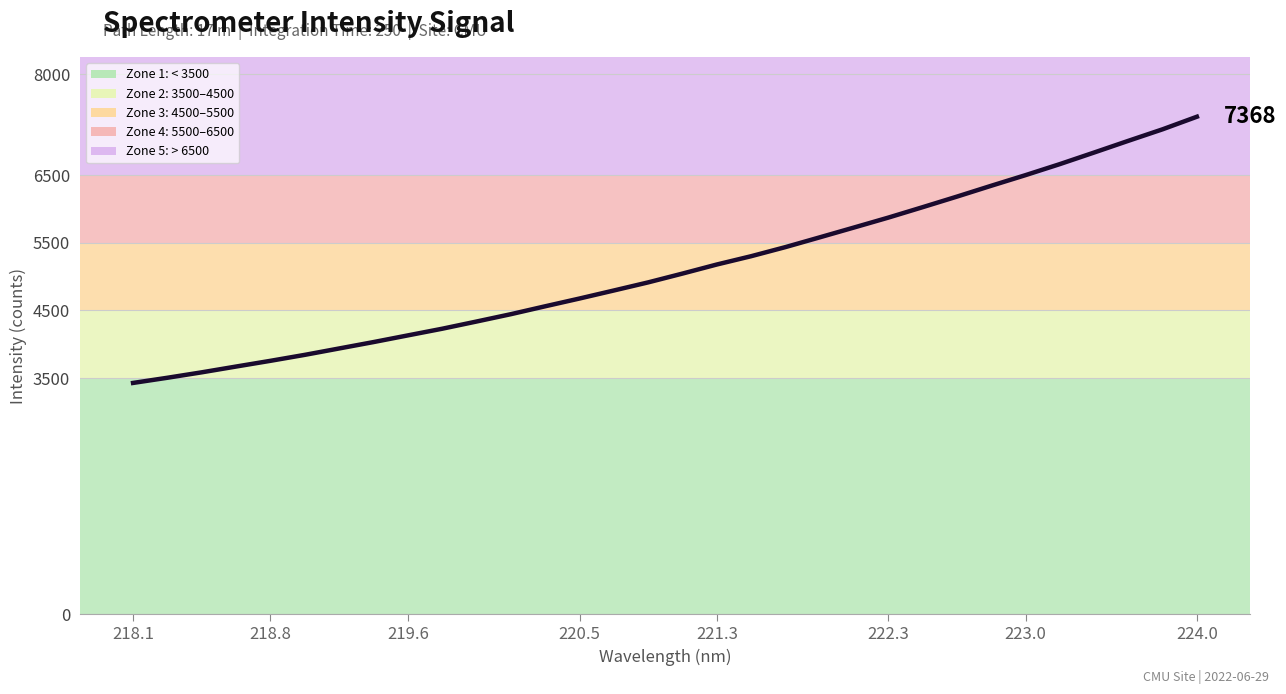

What is the maximum value shown in the chart?

7368.4